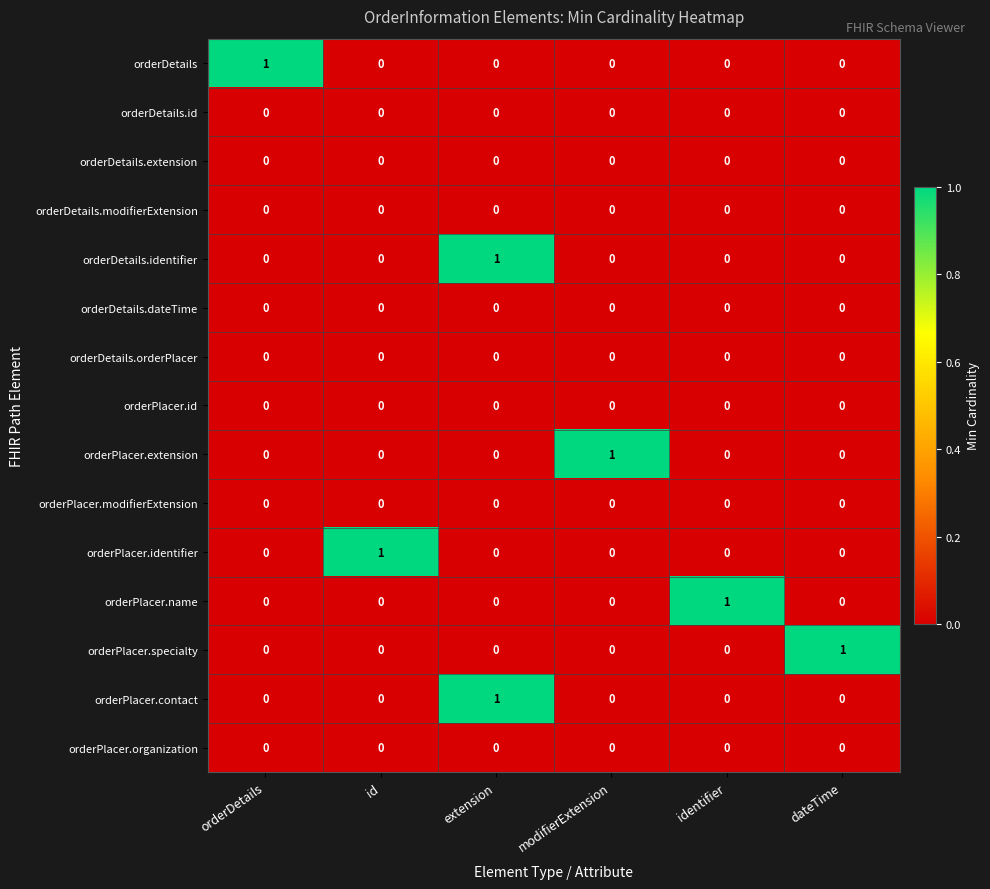

What is the total value across all series at id?

1